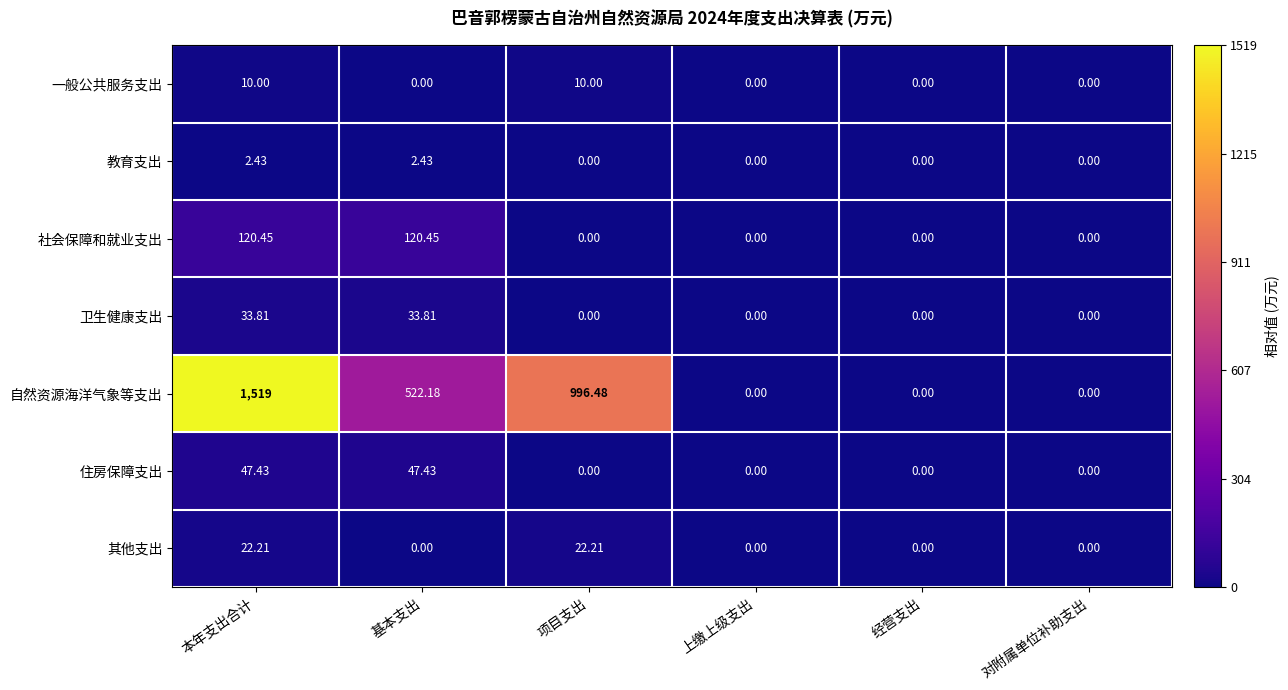

Which series has the largest range (max minus min)?

自然资源海洋气象等支出